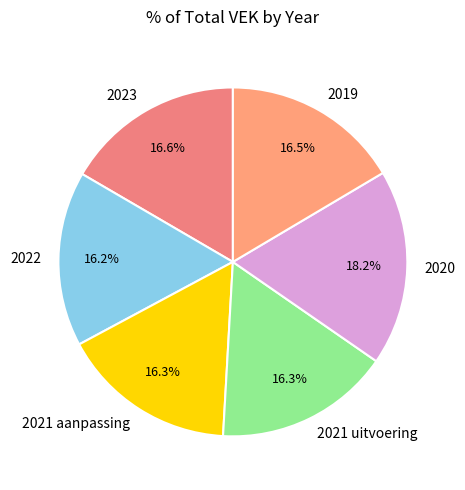

To the nearest percent, what percentage of the pie is 2020?

18%